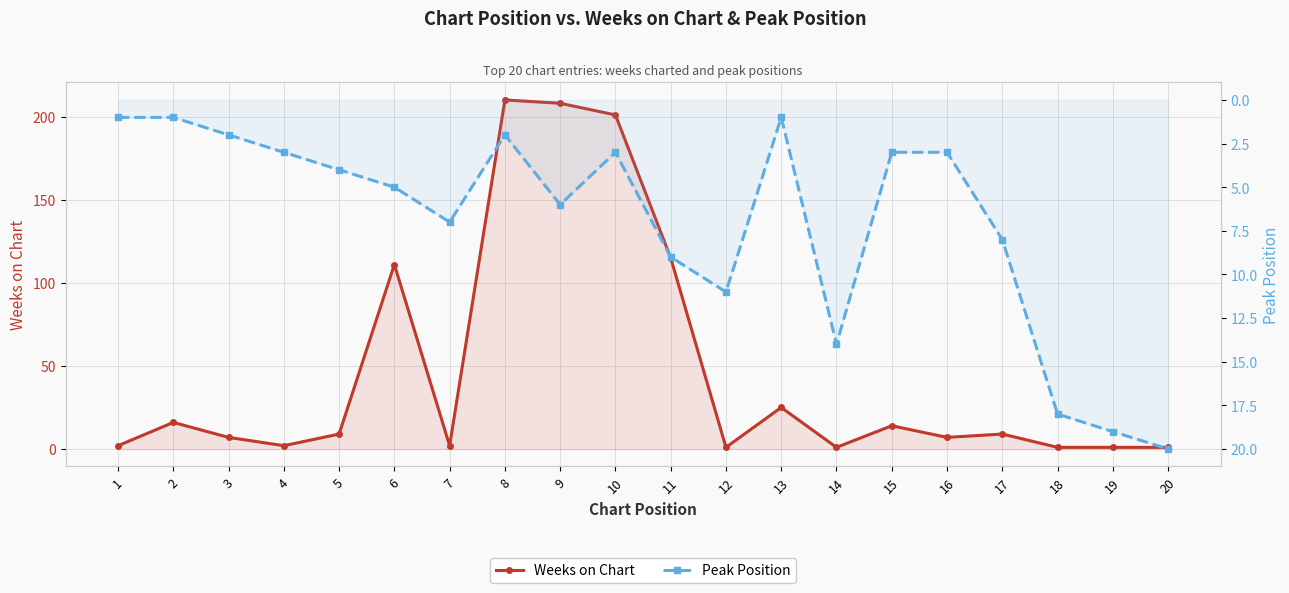

What is the minimum value shown in the chart?

1